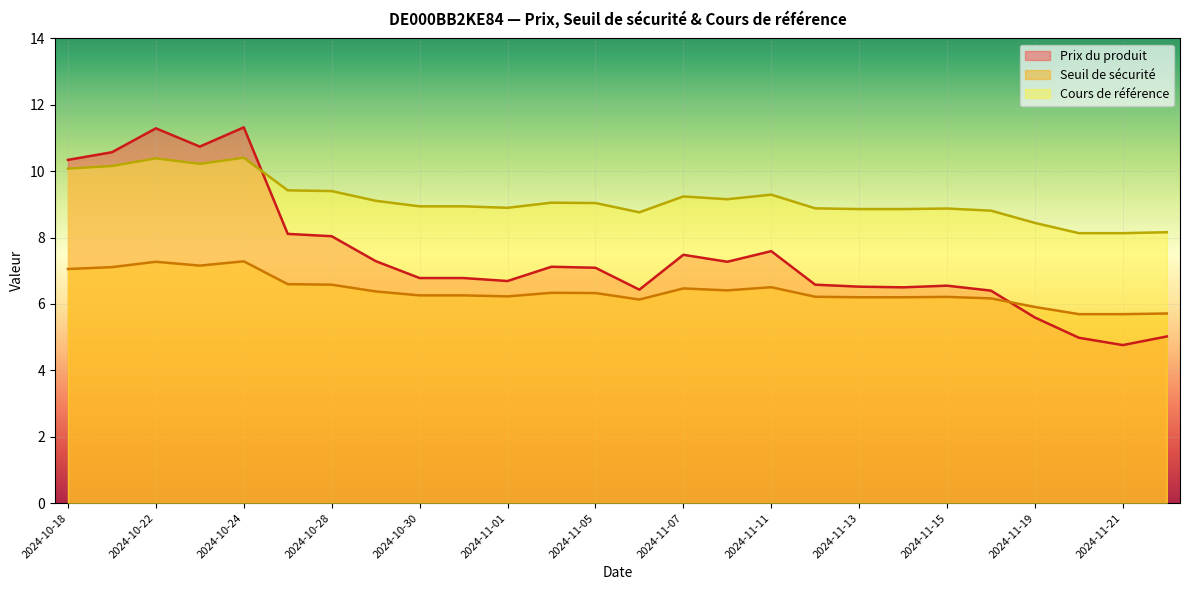

How many interior local valleys does the Seuil de sécurité series have?

4